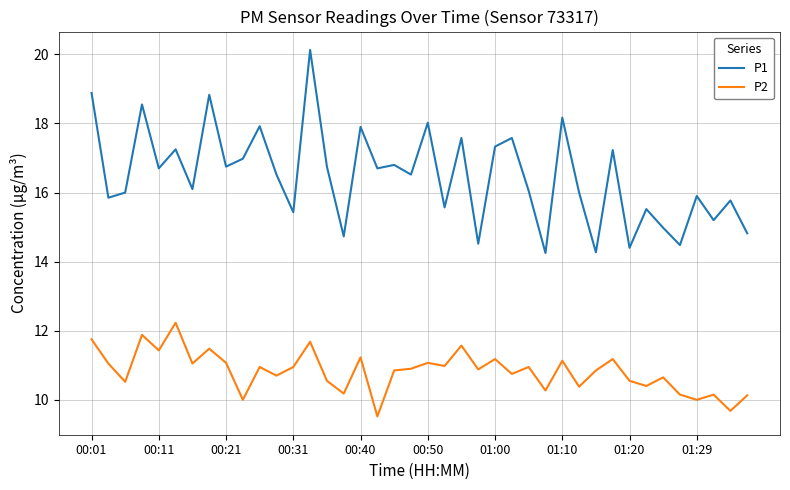

Which series has the largest total across all categories?

P1